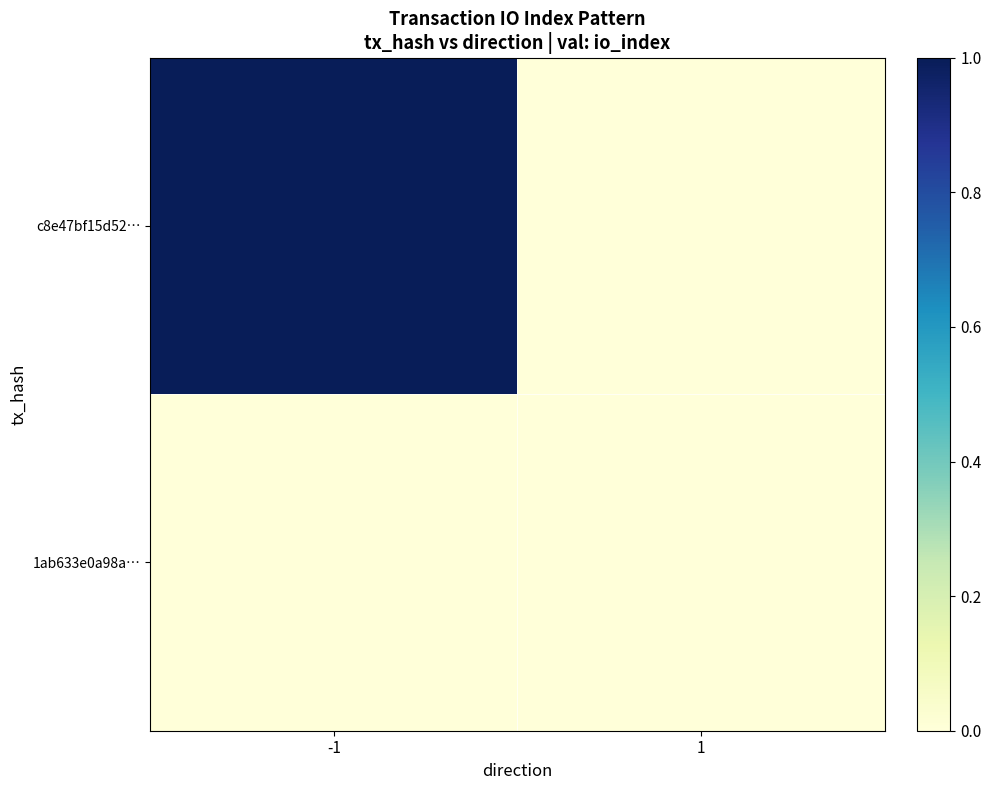

Reading right to left, what are all the values shown in this chart?

c8e47bf15d52…: 1=0	-1=1
1ab633e0a98a…: 1=0	-1=0